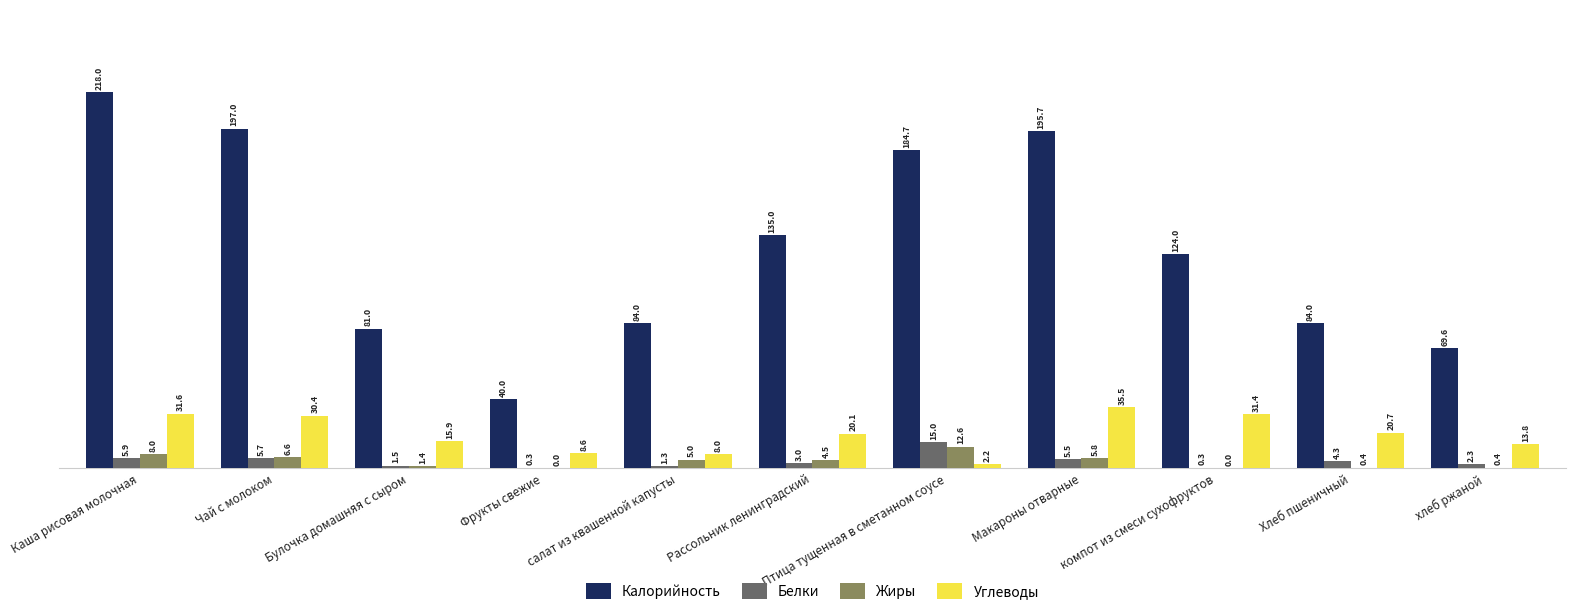

At which label does Калорийность first exceed 124?

Каша рисовая молочная